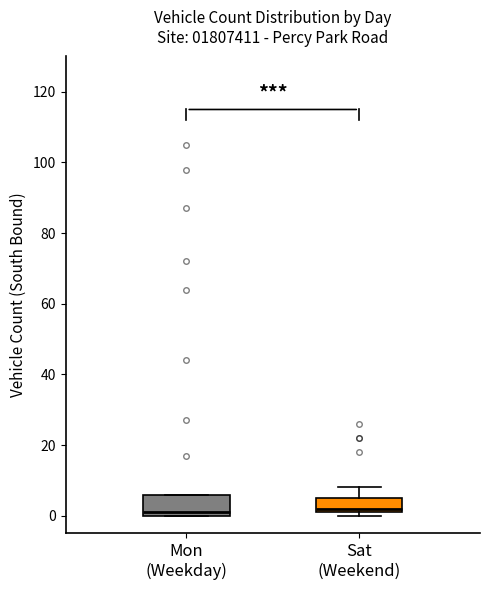

Reading left to right, read every box against the y-axis: the position of its median line, the range the box covers, and the ends of its whiskers. The values are not printed on the chart, so give them approximately, as read against the axis.

Mon (Weekday): median 2, box 0 to 6, whiskers 0 to 6
Sat (Weekend): median 2 (just above the box's lower edge), box 2 to 6, whiskers 0 to 8